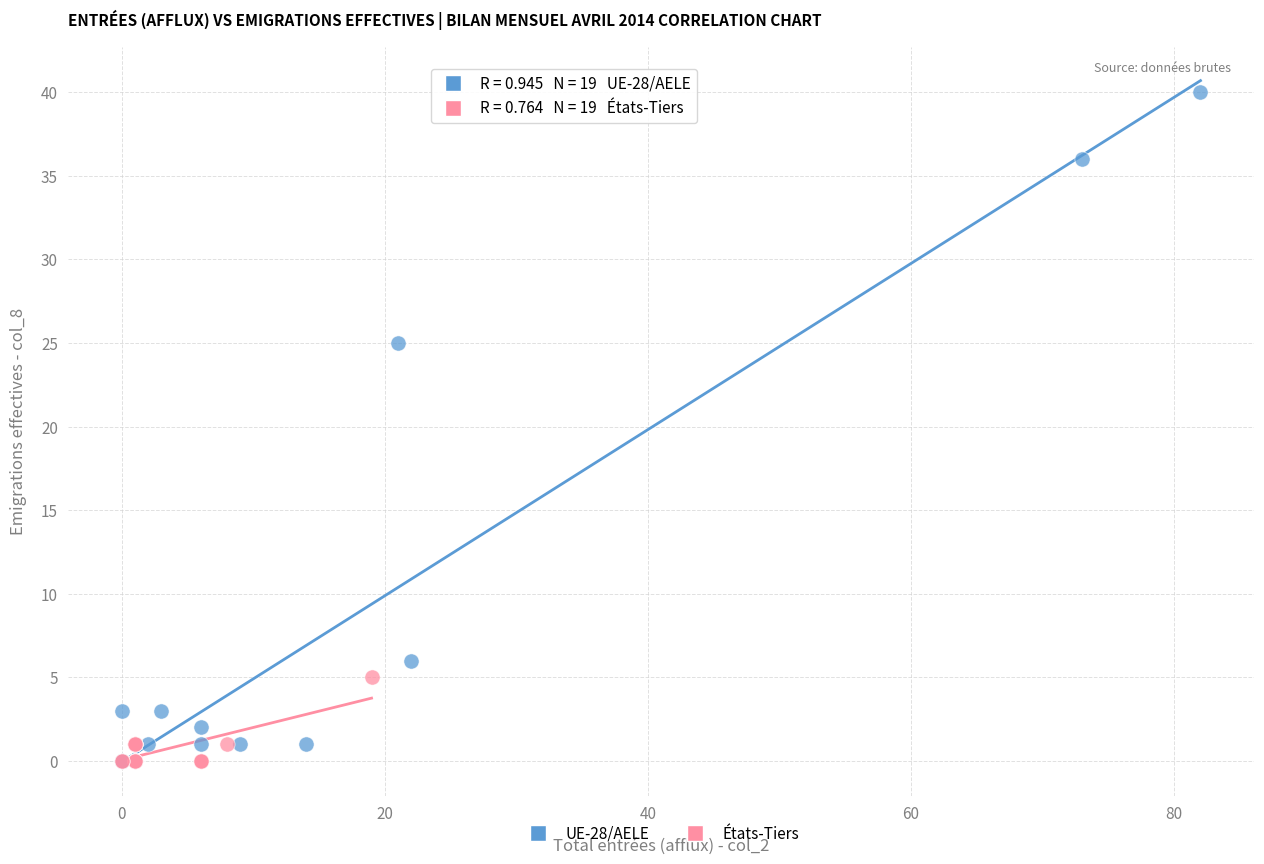

What are all the series names shown in the legend?

UE-28/AELE, États-Tiers